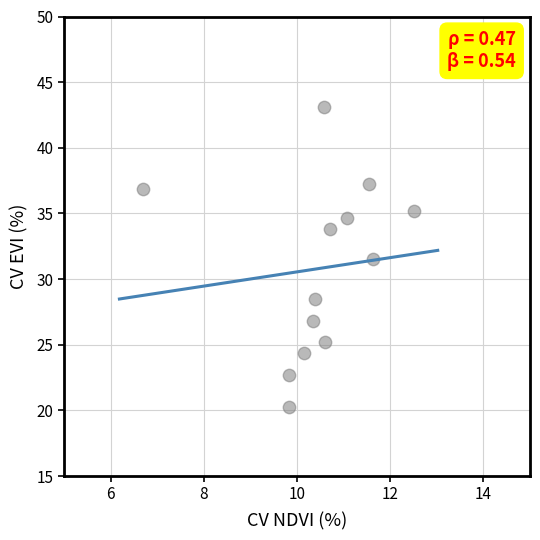

What Y value in the scatter plot is closest to 31?

31.5